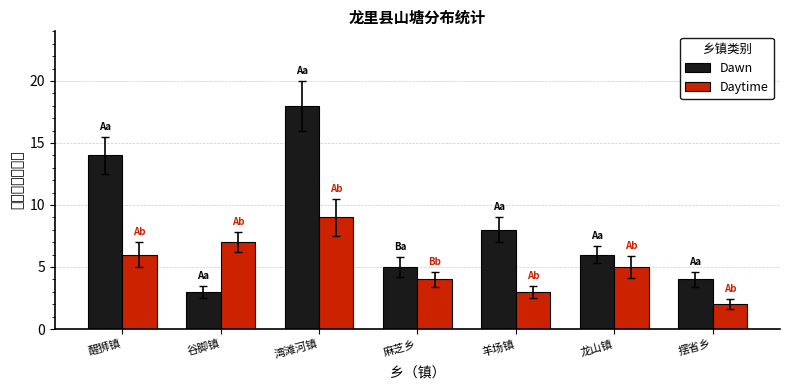

Count the Daytime values in the range 3 to 7.

5